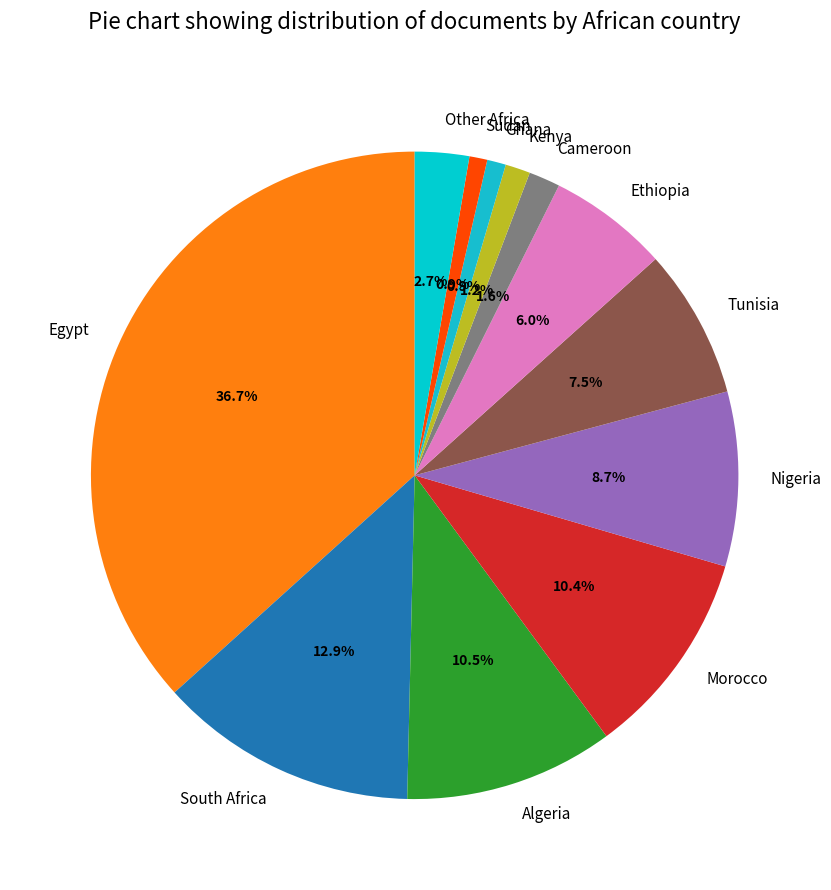

What percentage is the Other Africa slice, to the nearest percent?

3%